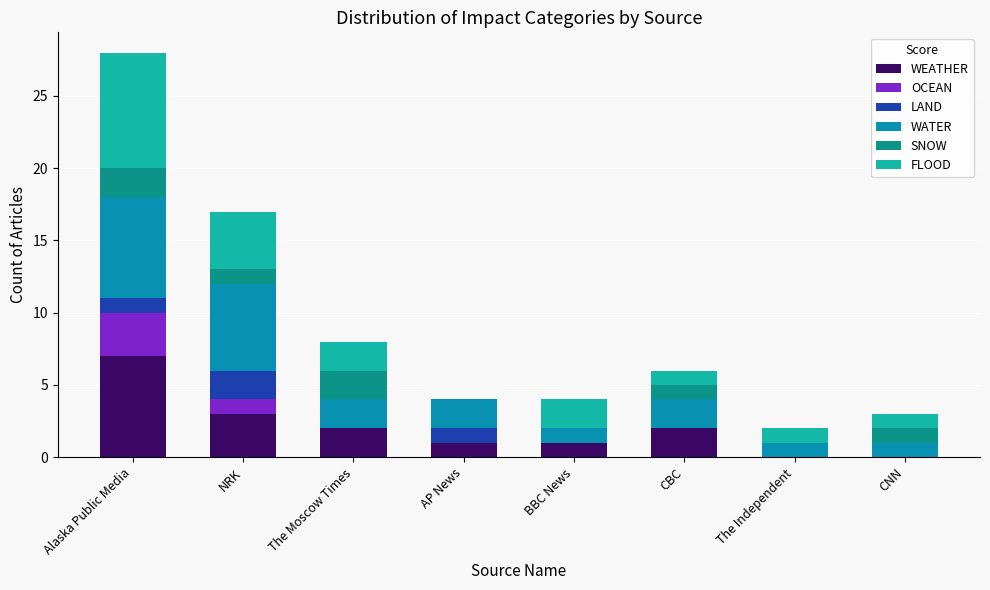

What is the highest value of the WEATHER series?

7